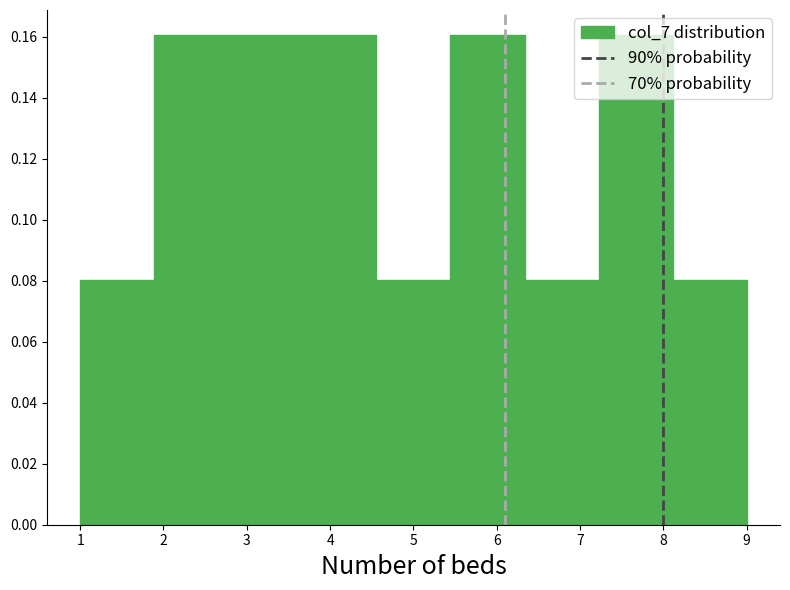

How tall is the bar that spans 5.4 to 6.3 on the x-axis? Neither the bar edges nor the heights are printed on the chart, so give them approximately, as read against the axes.

0.16